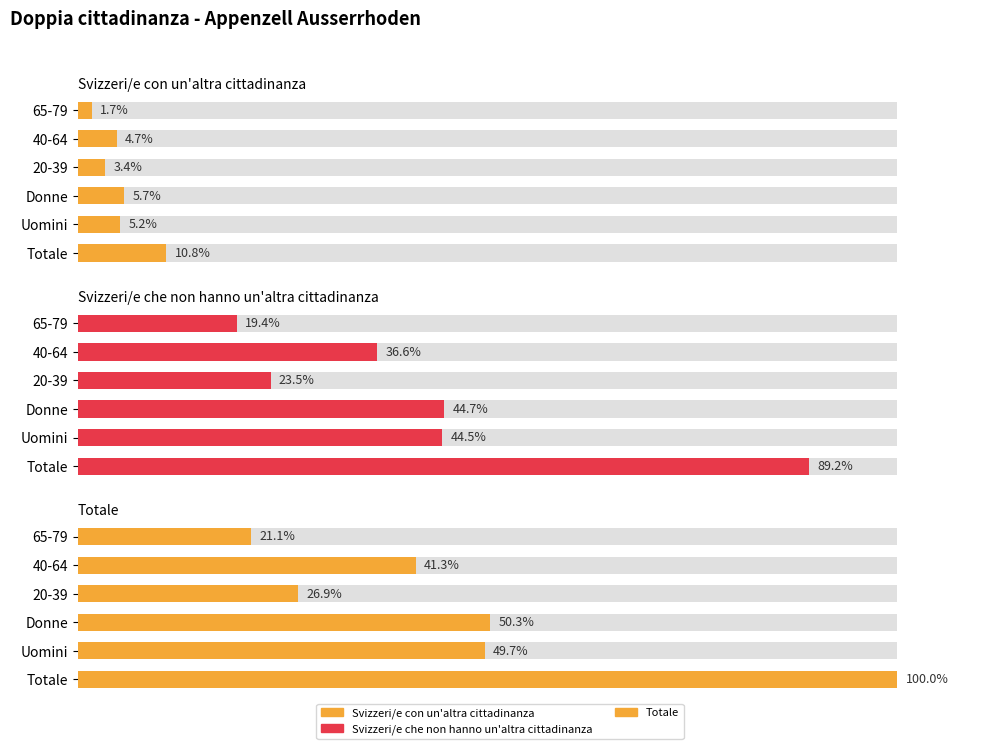

What is the difference between the Svizzeri/e che non hanno un'altra cittadinanza values at Donne and Uomini?

0.2